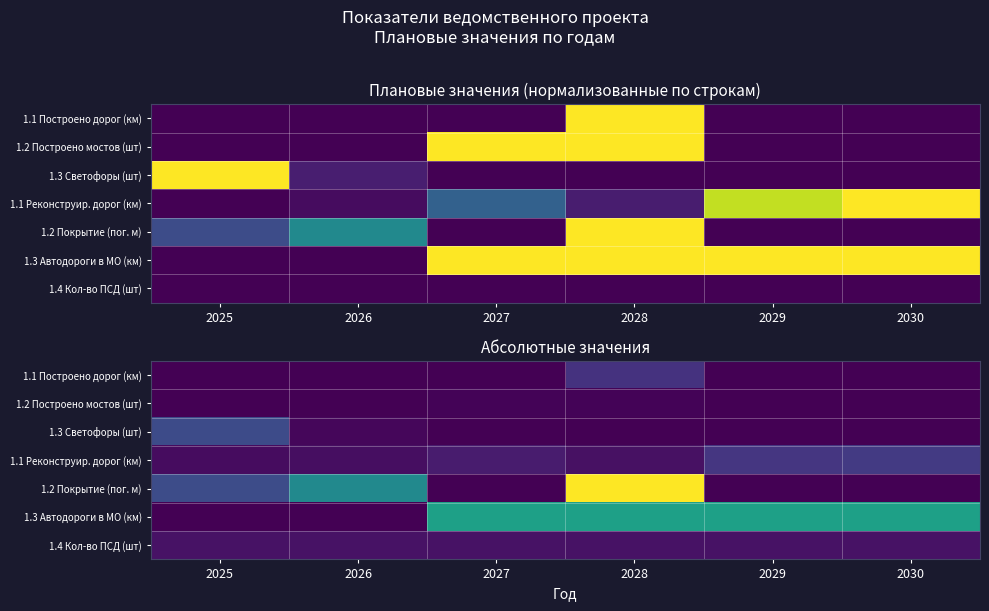

At which category is the sum across all series the highest?

2028